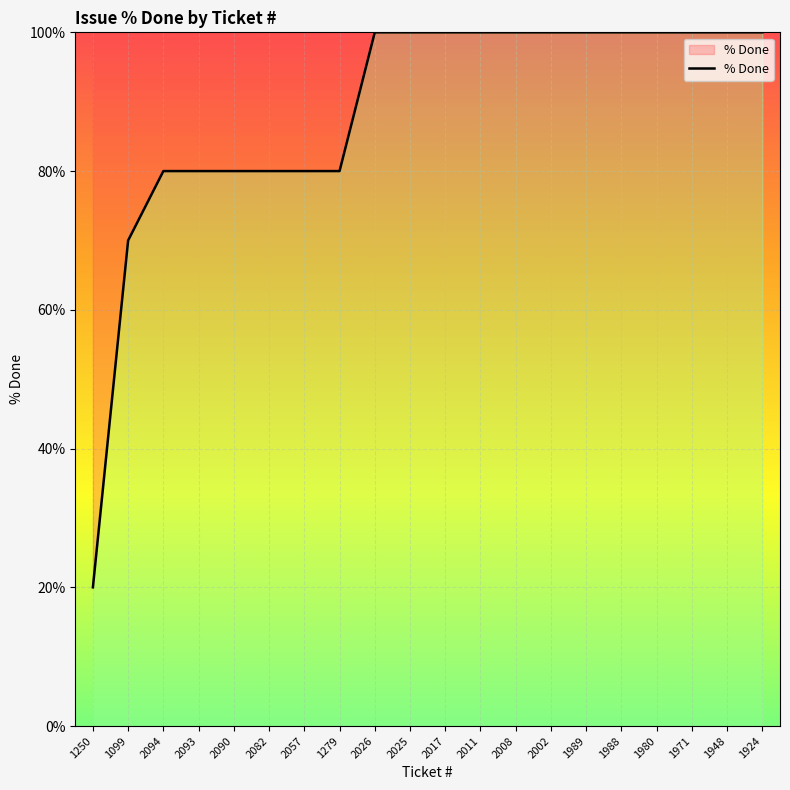

True or false: the data shows 100 at 1971.

True